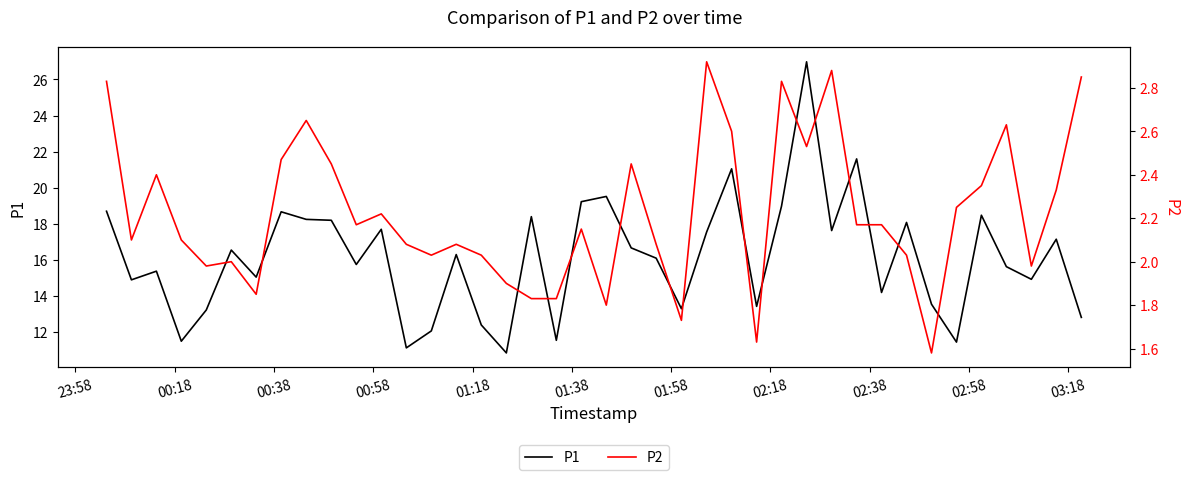

What is the maximum value for P1?

27.0